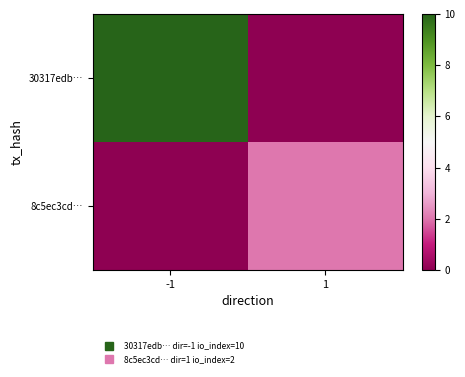

Which series has the largest total across all categories?

30317edb…